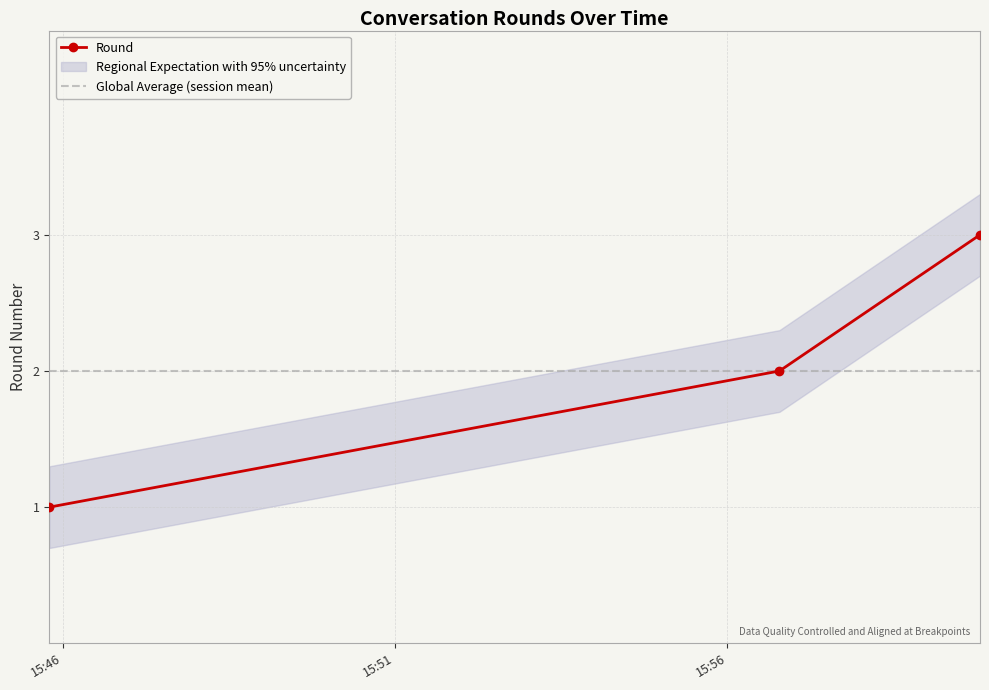

What is the label of the 2nd point from the right?

2025-02-18 15:56:47